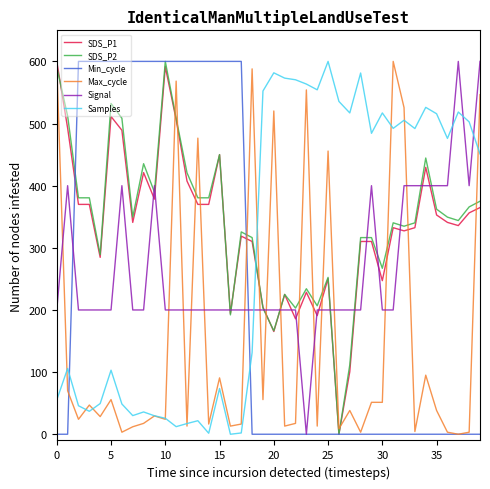

What is the maximum value shown in the chart?

600.0